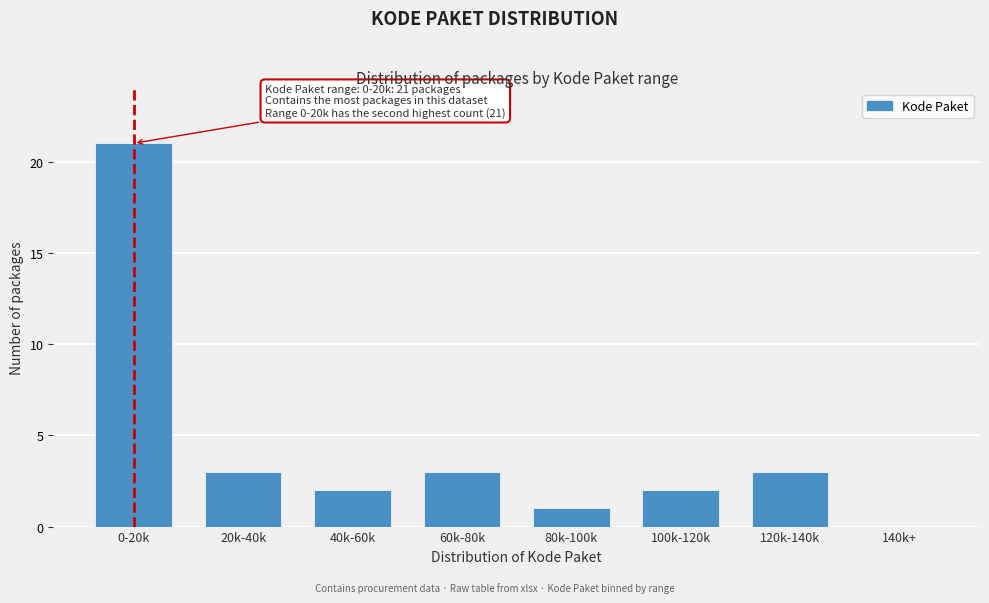

Reading right to left, extract all data points from this chart.

140k+=0	120k-140k=3	100k-120k=2	80k-100k=1	60k-80k=3	40k-60k=2	20k-40k=3	0-20k=21